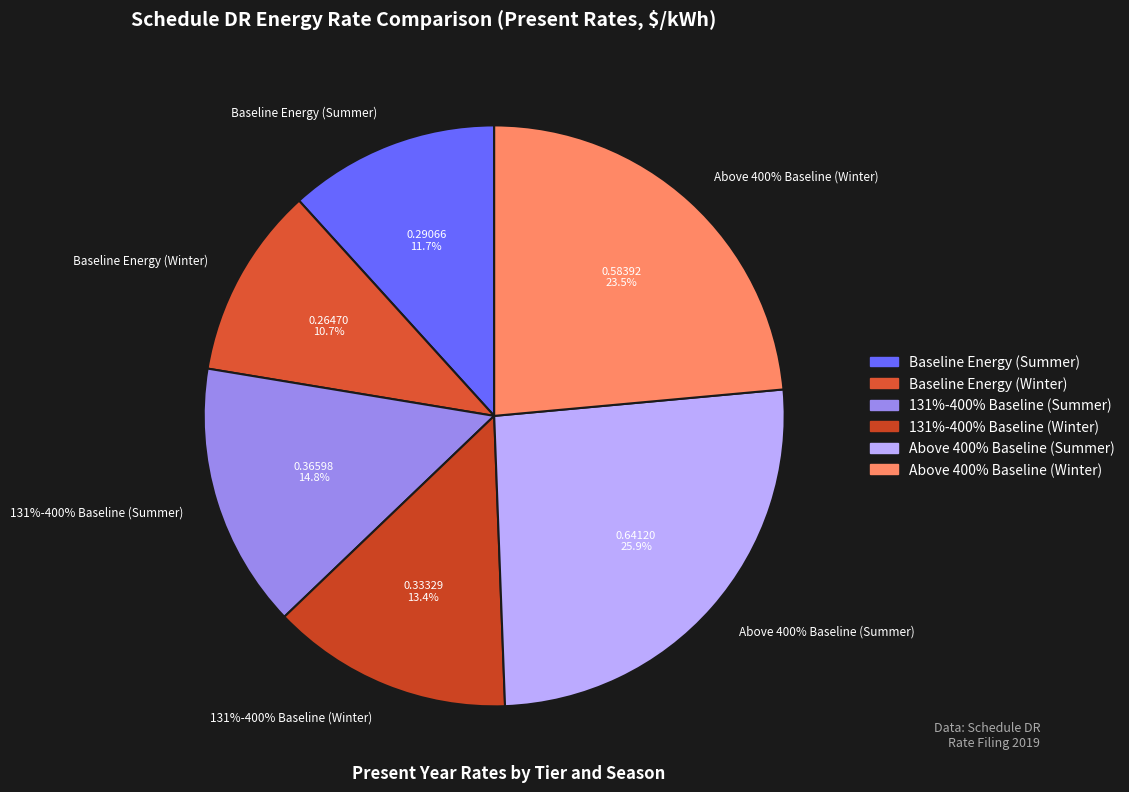

True or false: Winter Energy accounts for 1% of the total.

False